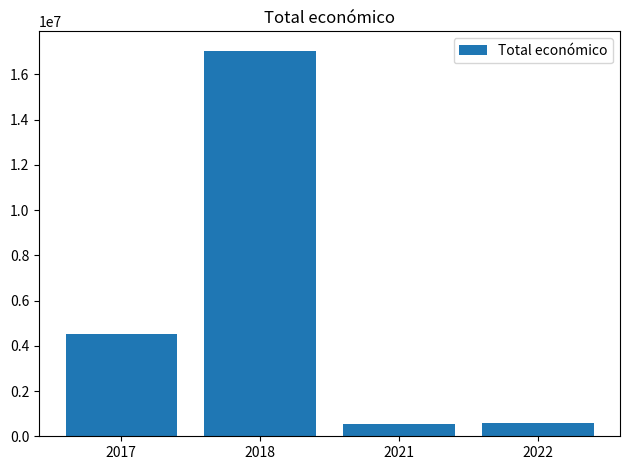

True or false: the data shows 596368.9 at 2022.

True